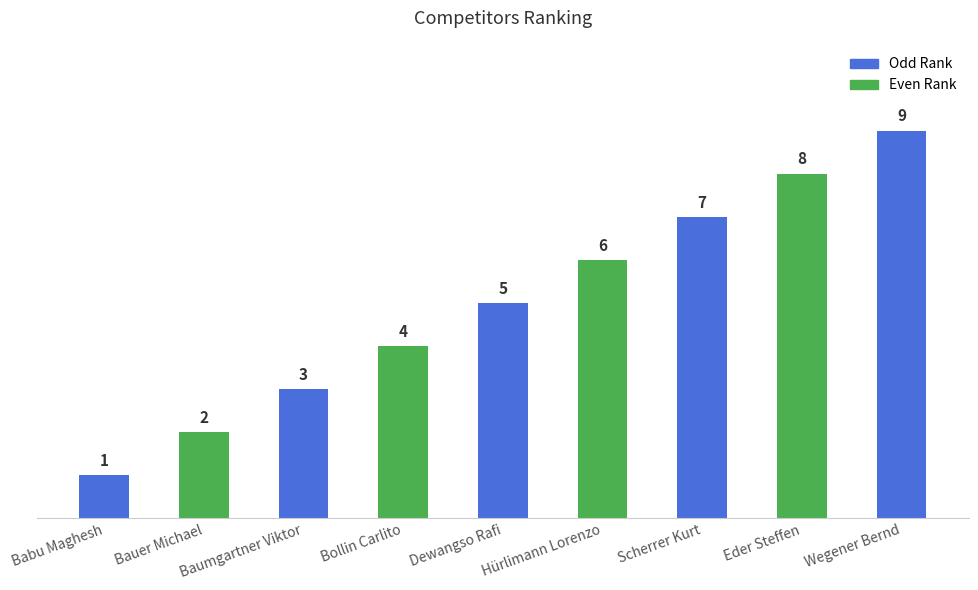

What is the difference between the second highest and second lowest values?

6